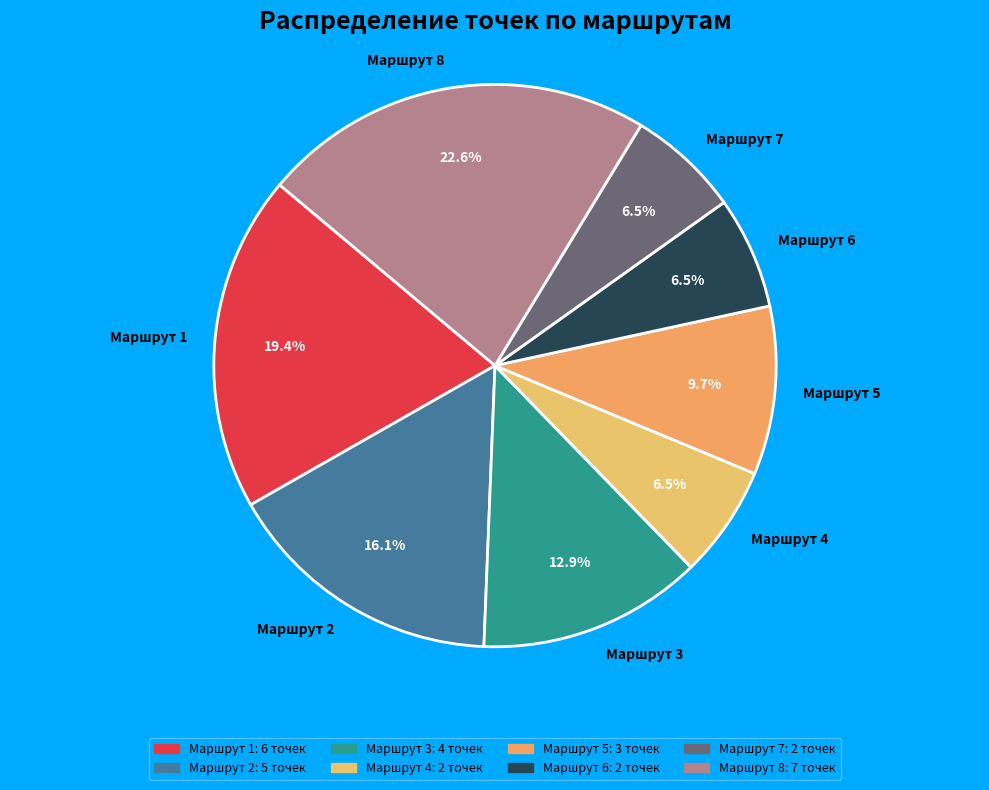

Approximately how many times larger is the value at Маршрут 6 compared to Маршрут 3?

0.5